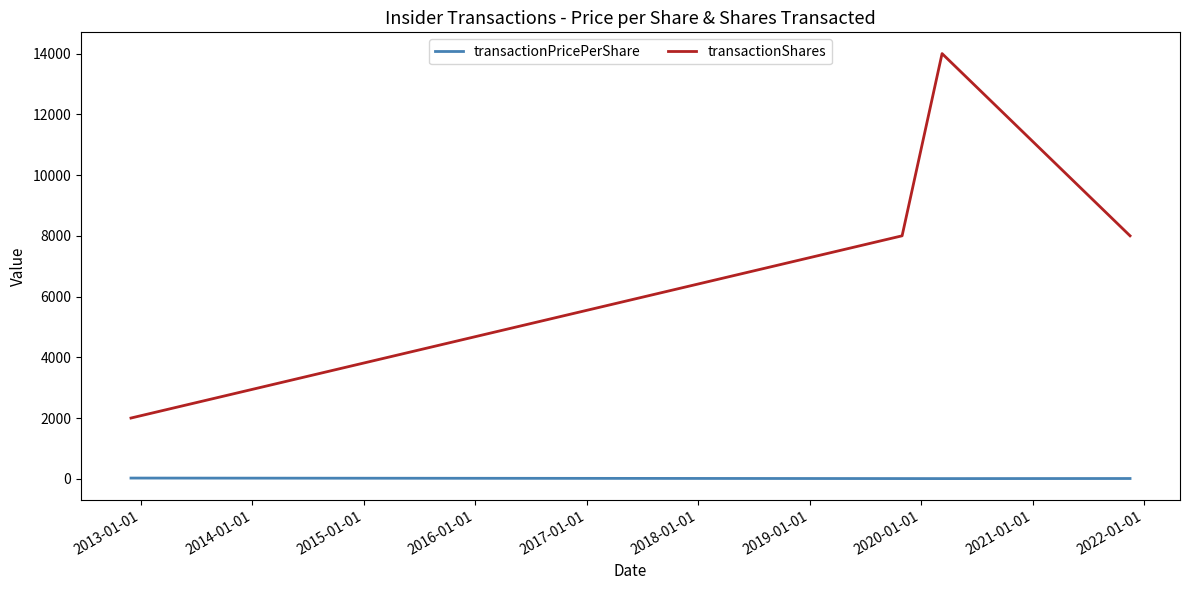

Rank the series by their maximum value, from highest to lowest.

transactionShares, transactionPricePerShare